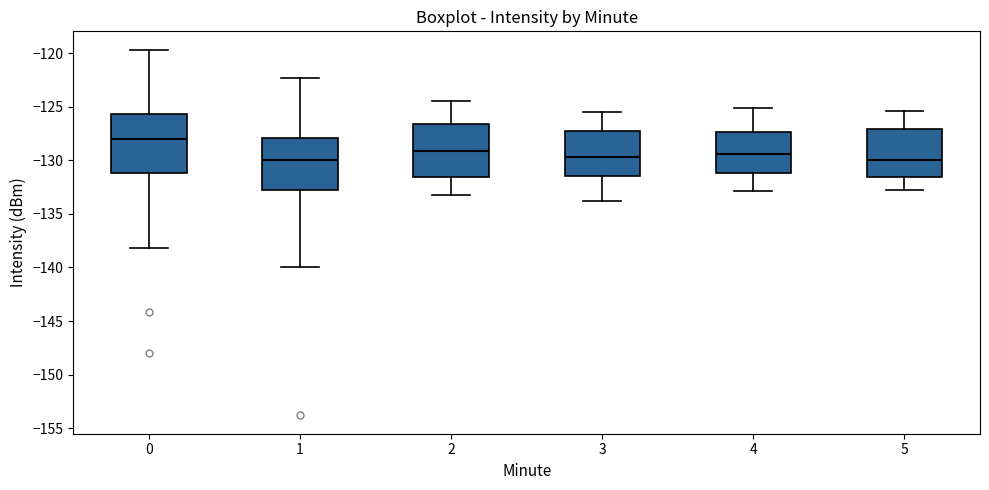

Which box is the tallest, from its lower edge to its upper edge?

0